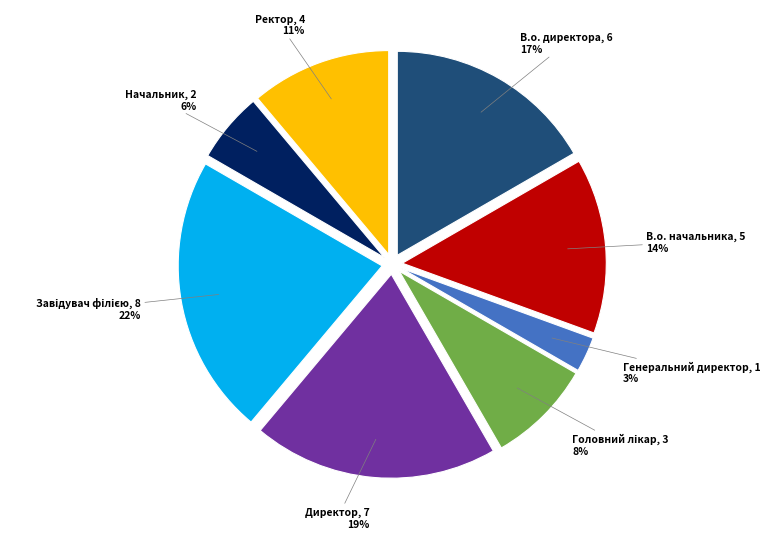

Approximately how many times larger is the value at Генеральний директор compared to Начальник?

0.5